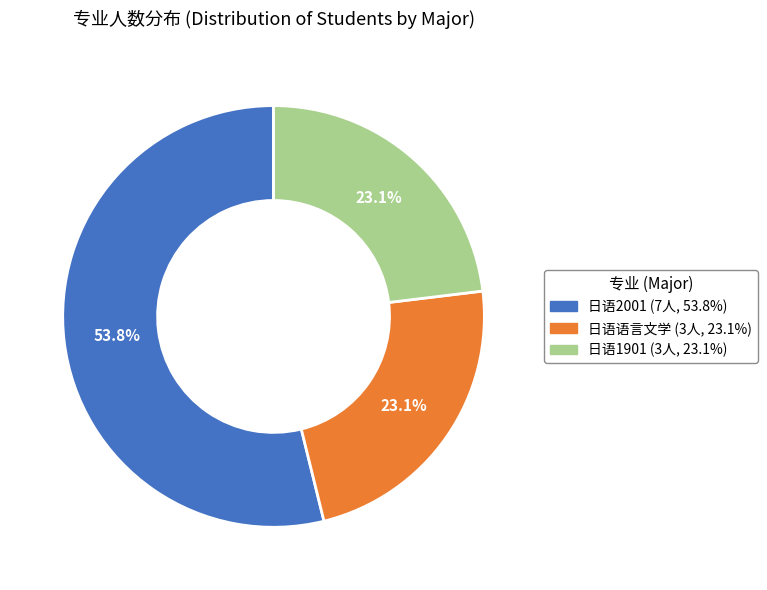

Approximately how many times larger is the value at 日语1901 compared to 日语2001?

0.4